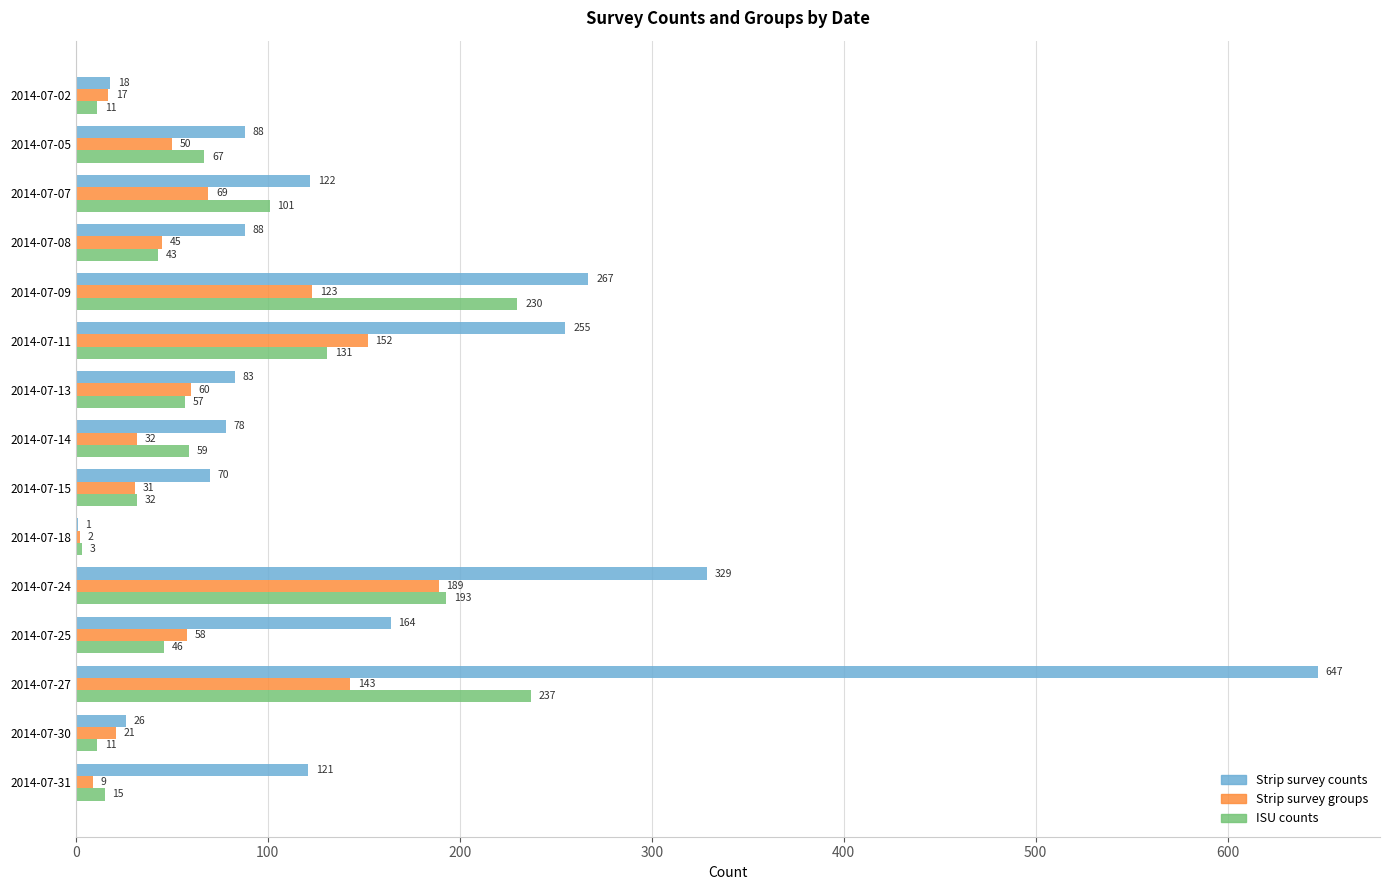

Which series changed the most between 2014-07-05 and 2014-07-24?

Strip survey counts